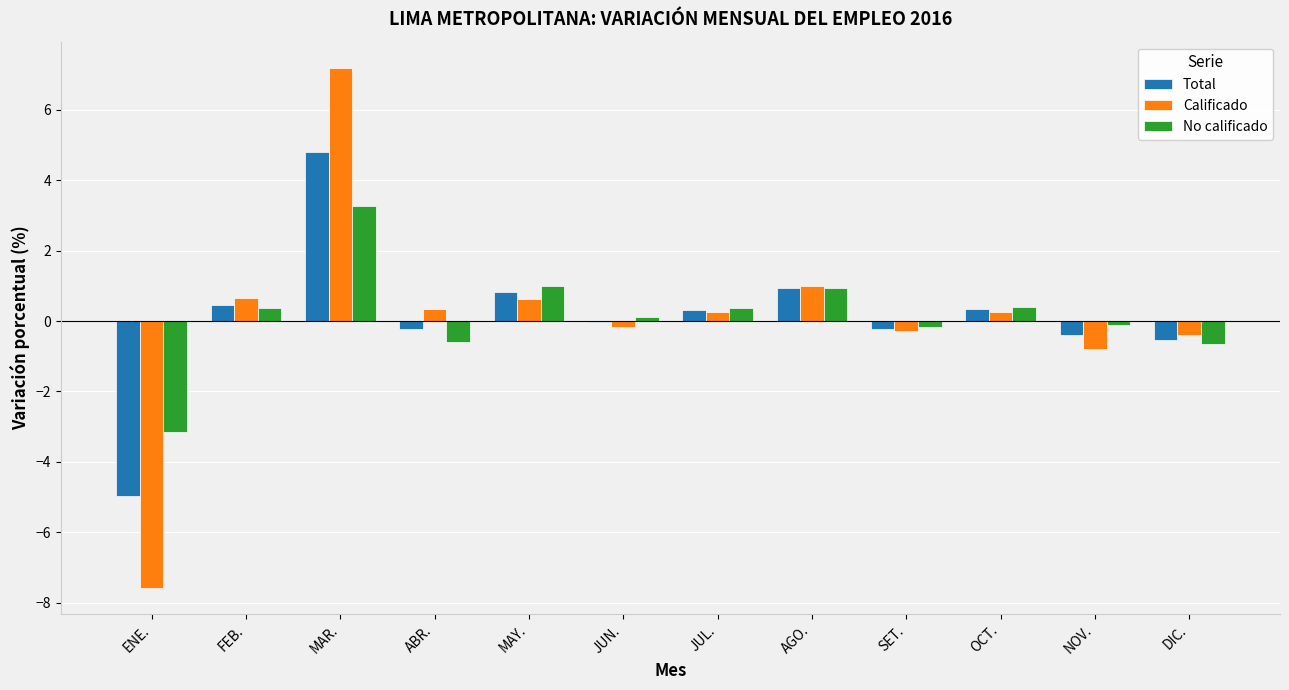

True or false: No calificado has a value of 0.4 at FEB..

True